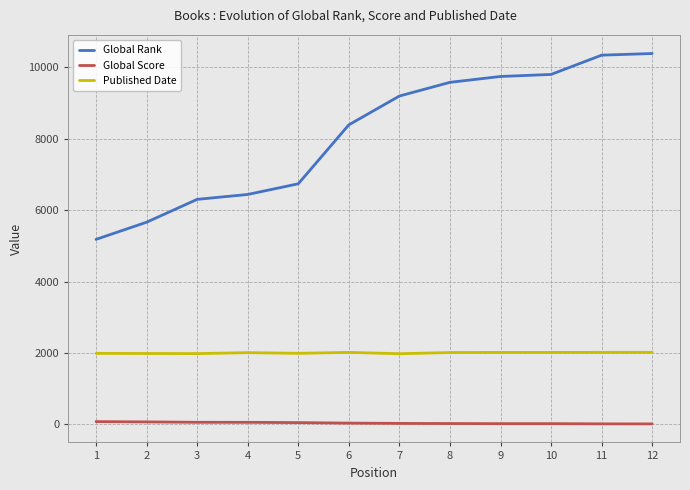

The Global Rank series shows 10343 at 11. True or false?

True